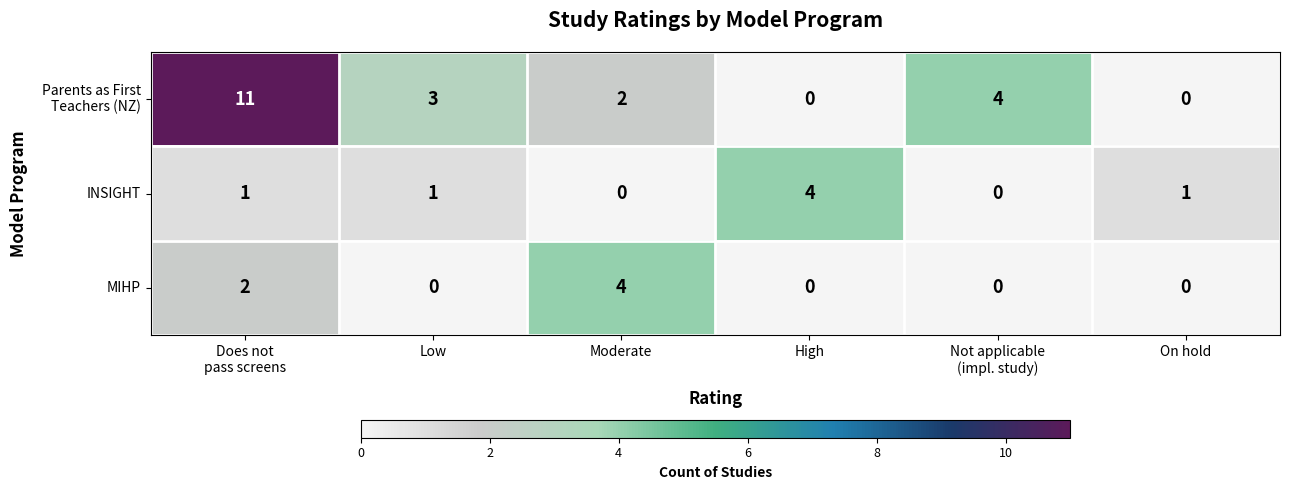

Is it true that MIHP equals 0 at Low?

True